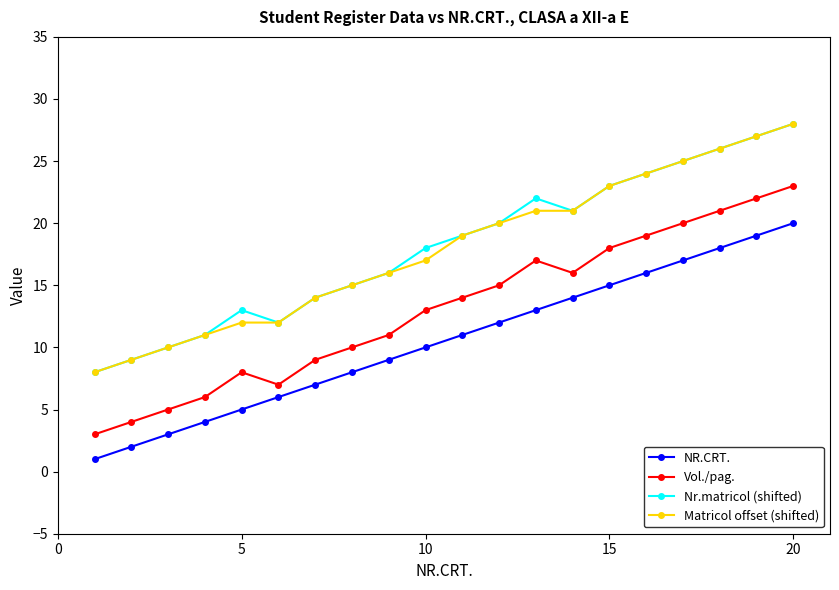

True or false: NR.CRT. and Vol./pag. cross at least once.

False